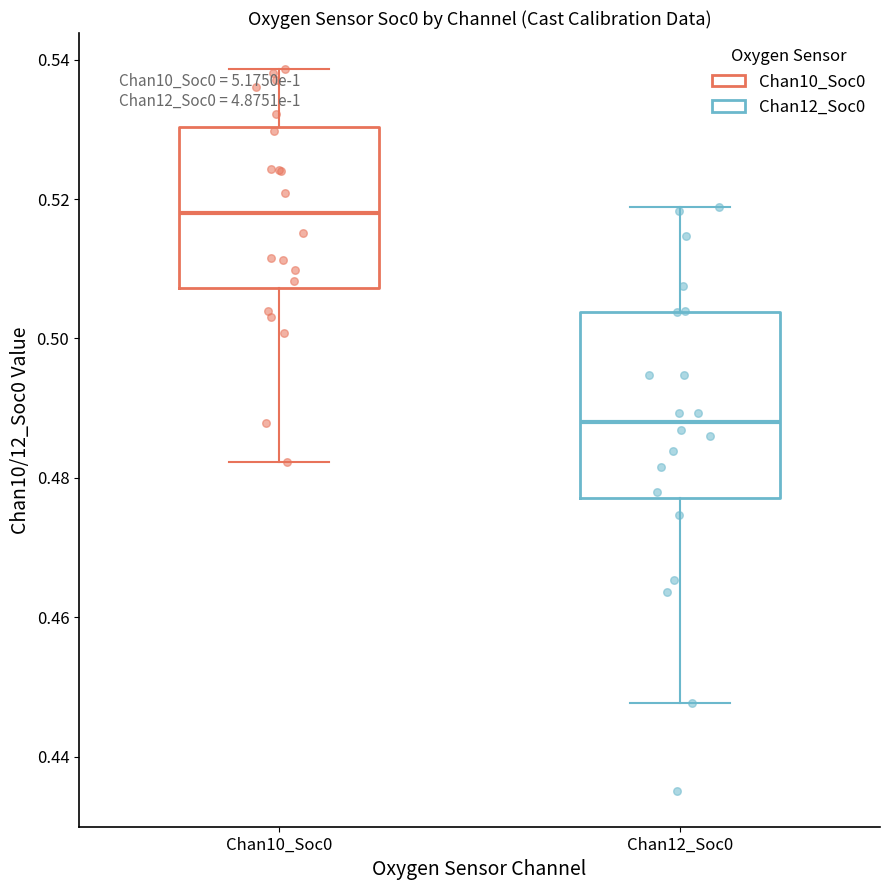

Which box has the highest median line?

Chan10_Soc0